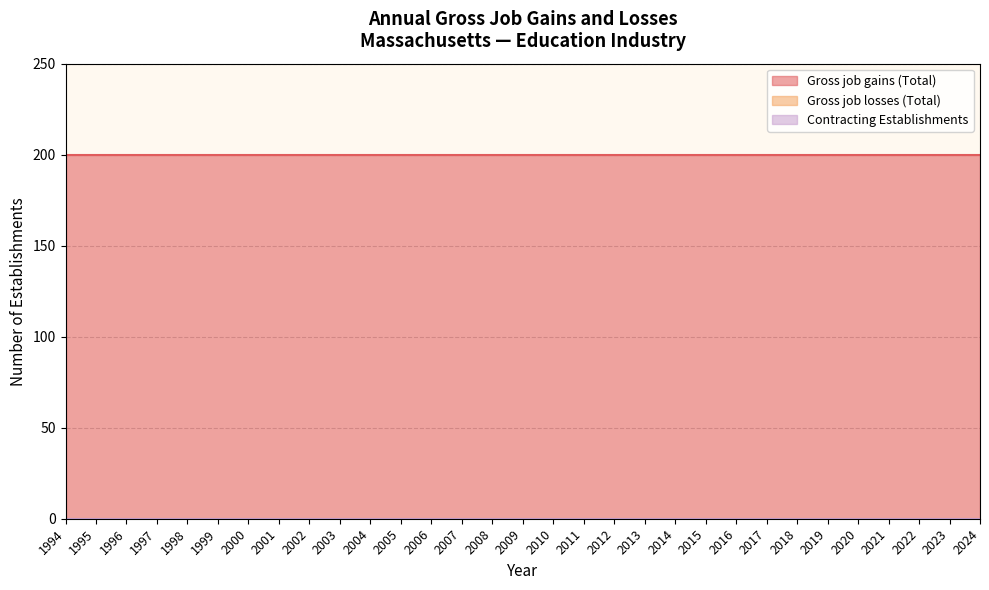

Which series has the largest total across all categories?

Gross job gains (Total)